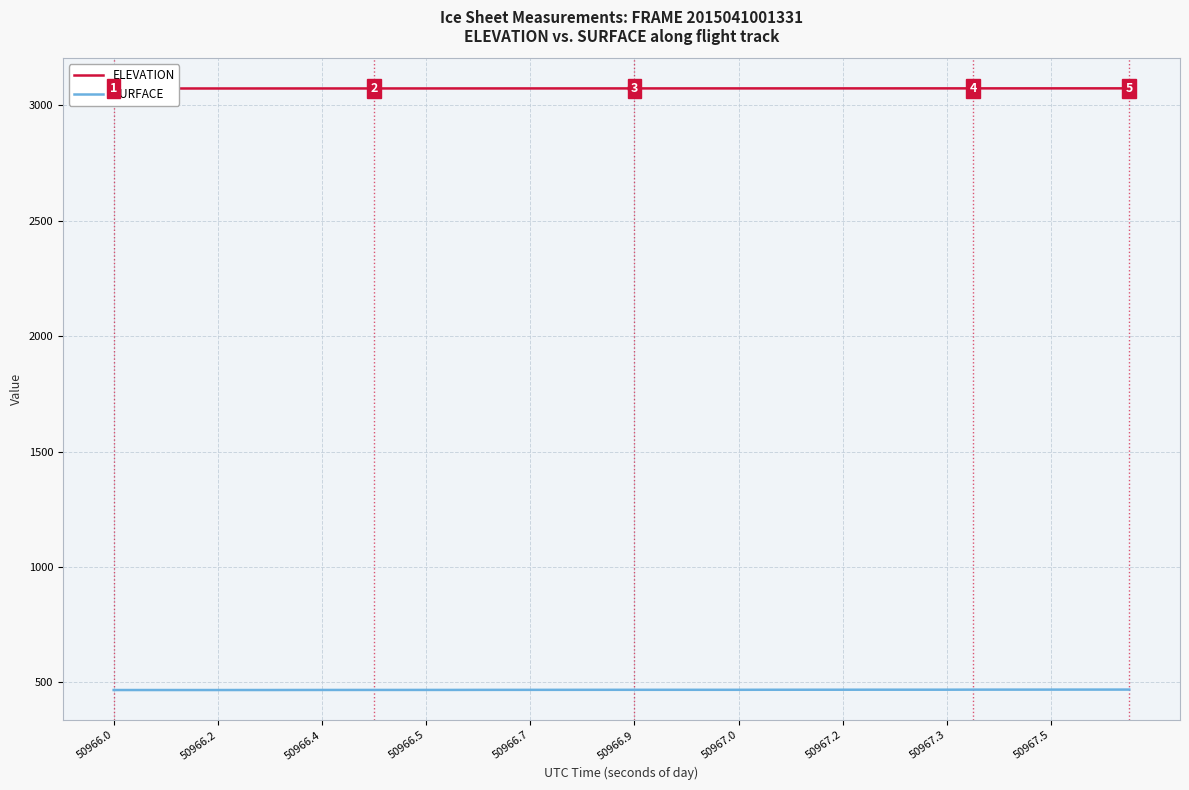

Is this an area chart (filled region under the line)?

No